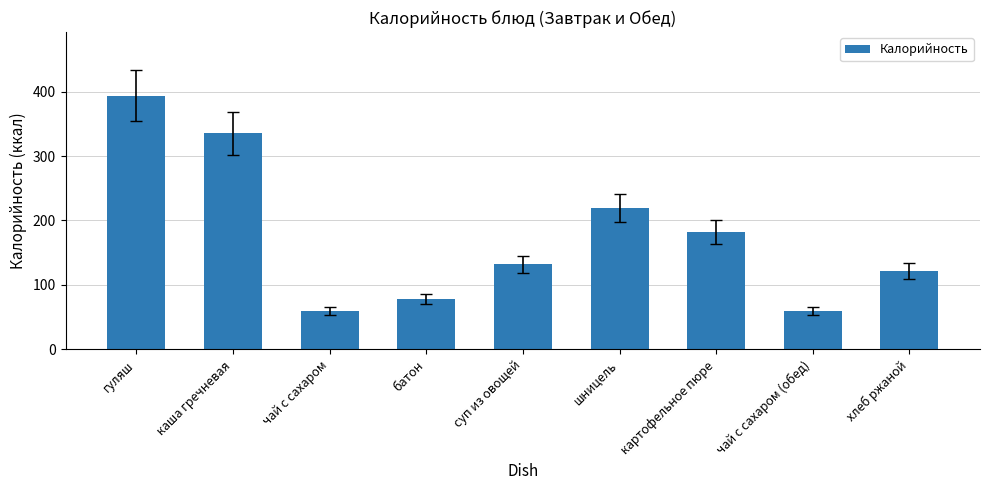

What is the label of the 3rd bar from the left?

чай с сахаром